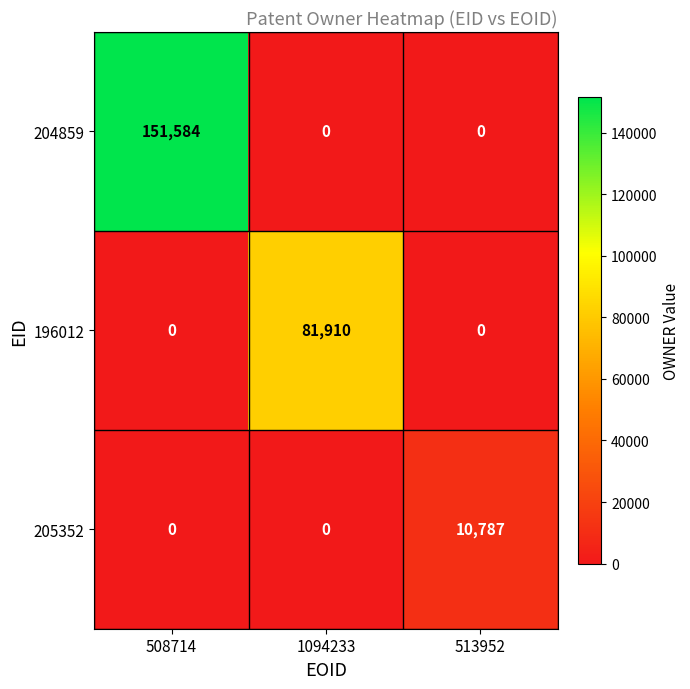

Reading right to left, extract all data points from this chart.

204859: 513952=0	1094233=0	508714=151584
196012: 513952=0	1094233=81910	508714=0
205352: 513952=10787	1094233=0	508714=0